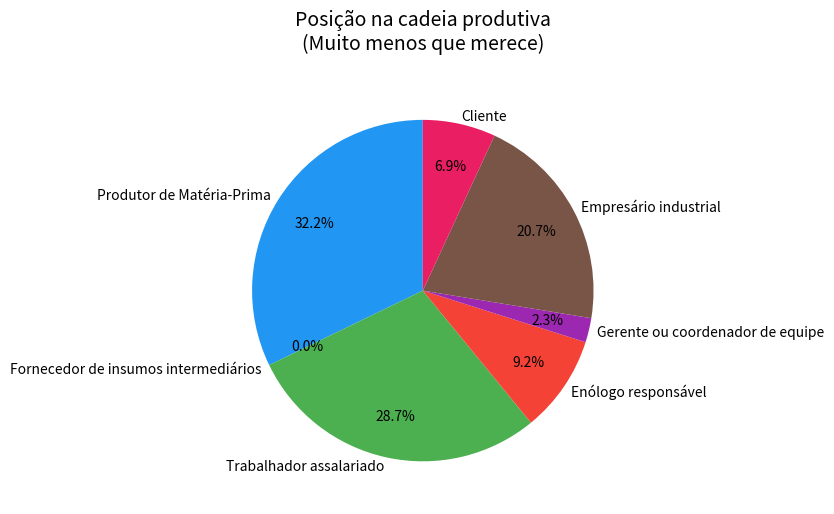

Combined, do Enólogo responsável and Cliente account for over 50%?

No